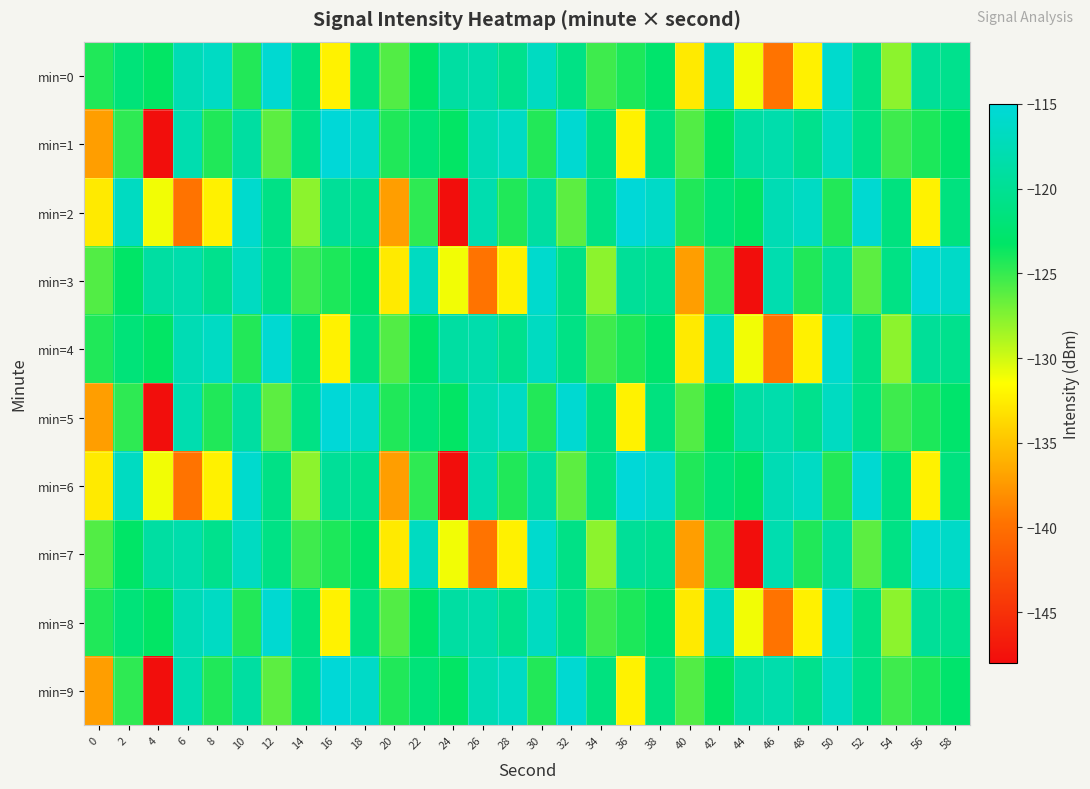

At how many categories does at least one series exceed -144?

30